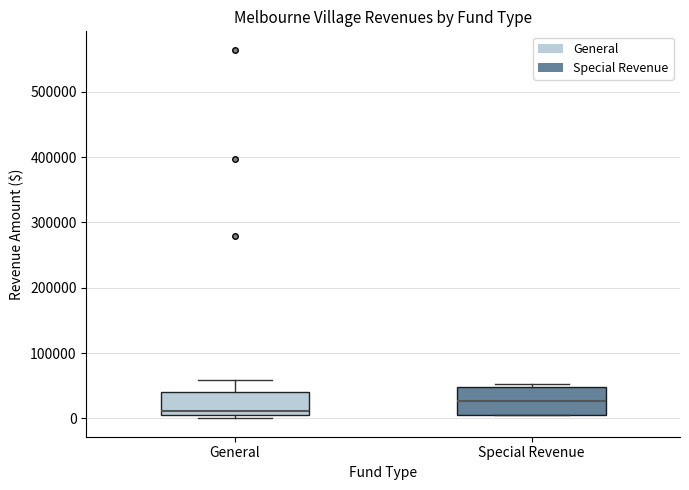

Reading left to right, read every box against the y-axis: the position of its median line, the range the box covers, and the ends of its whiskers. The values are not printed on the chart, so give them approximately, as read against the axis.

General: median 10000, box 0 to 40000, whiskers 0 (just below the box's lower edge) to 60000
Special Revenue: median 30000, box 0 to 50000, whiskers 0 to 50000 (just above the box's upper edge)